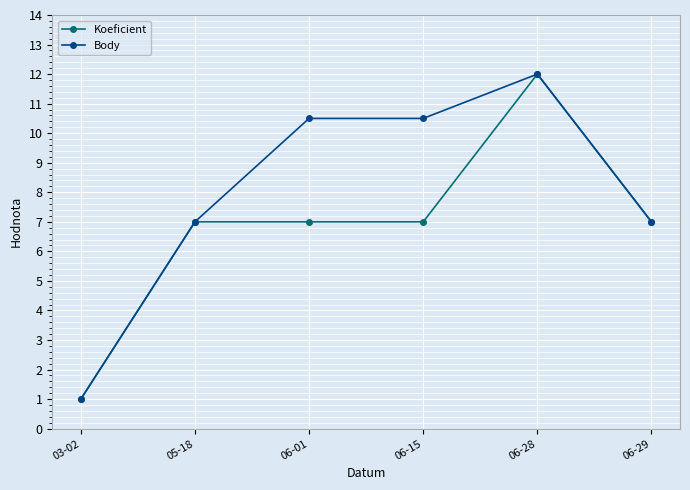

List the series in order of their overall mean, lowest first.

Koeficient, Body